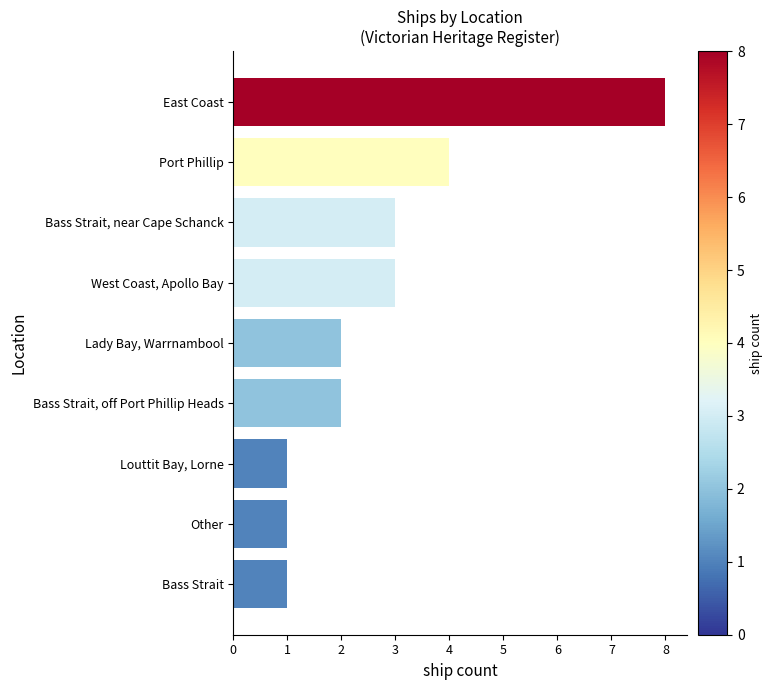

Which has a higher value, Bass Strait, near Cape Schanck or Other?

Bass Strait, near Cape Schanck